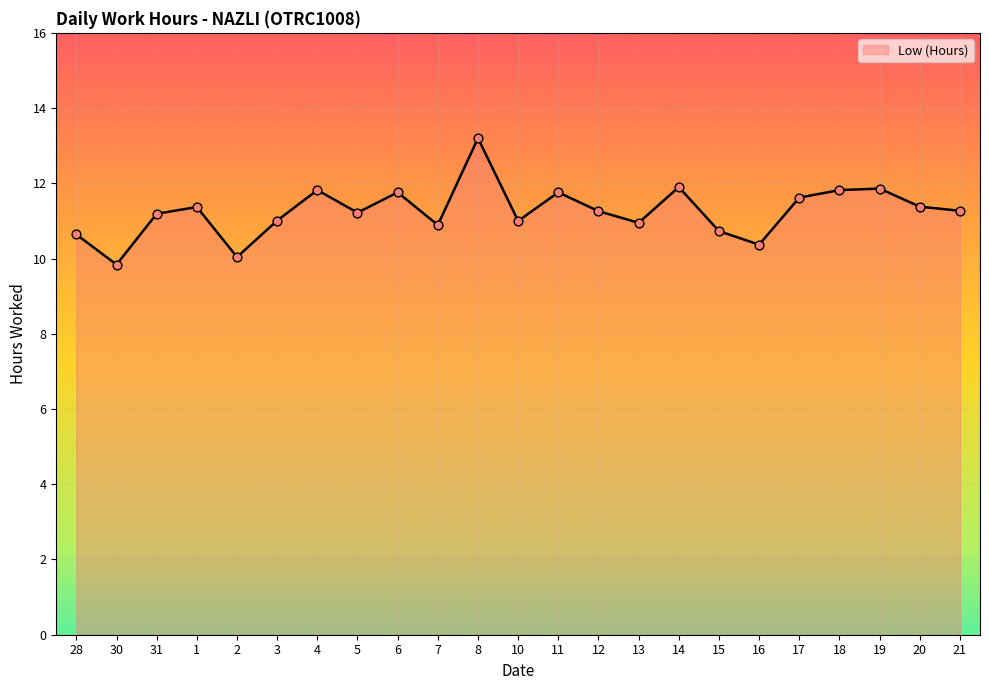

What is the change in value from 15 to 21?

+0.5